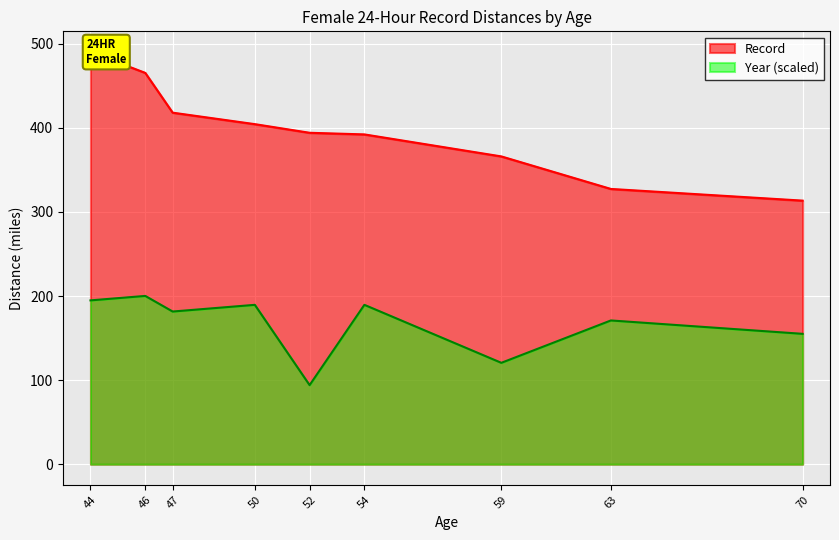

The Record series shows 785.1 at 44. True or false?

False